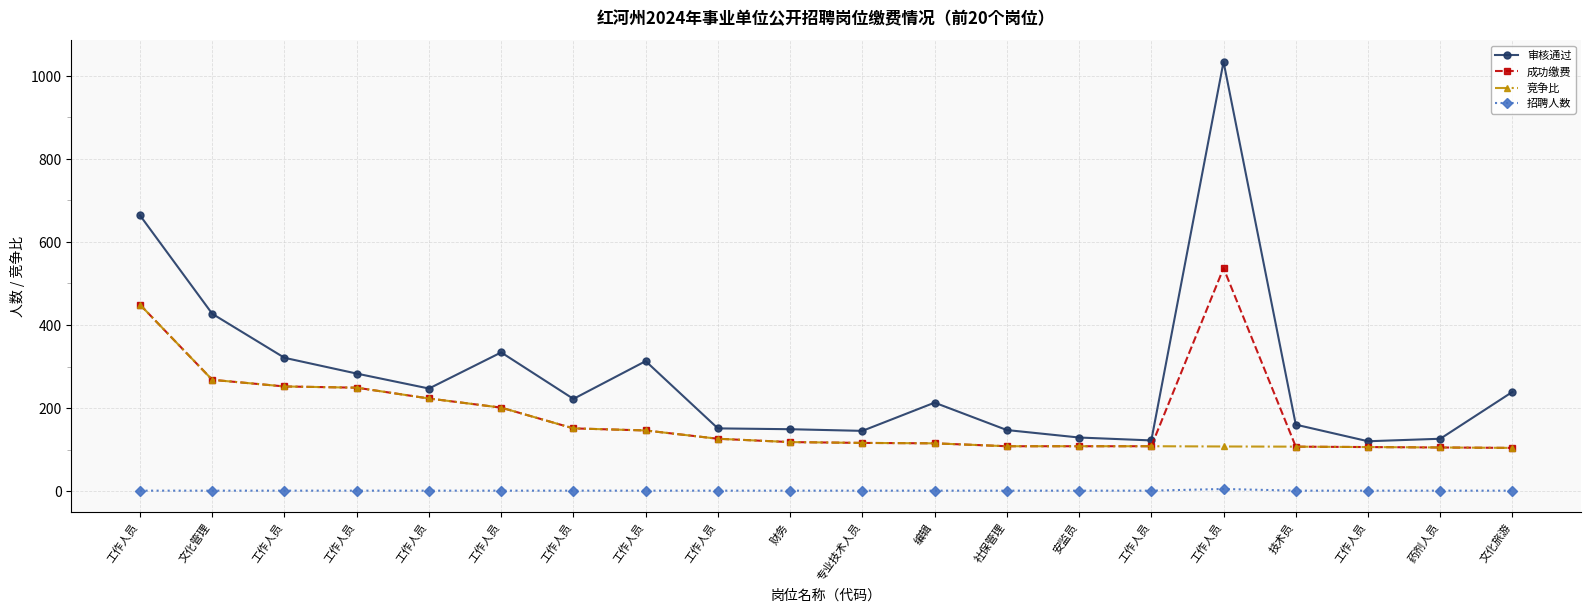

How many lines are shown in the chart?

4